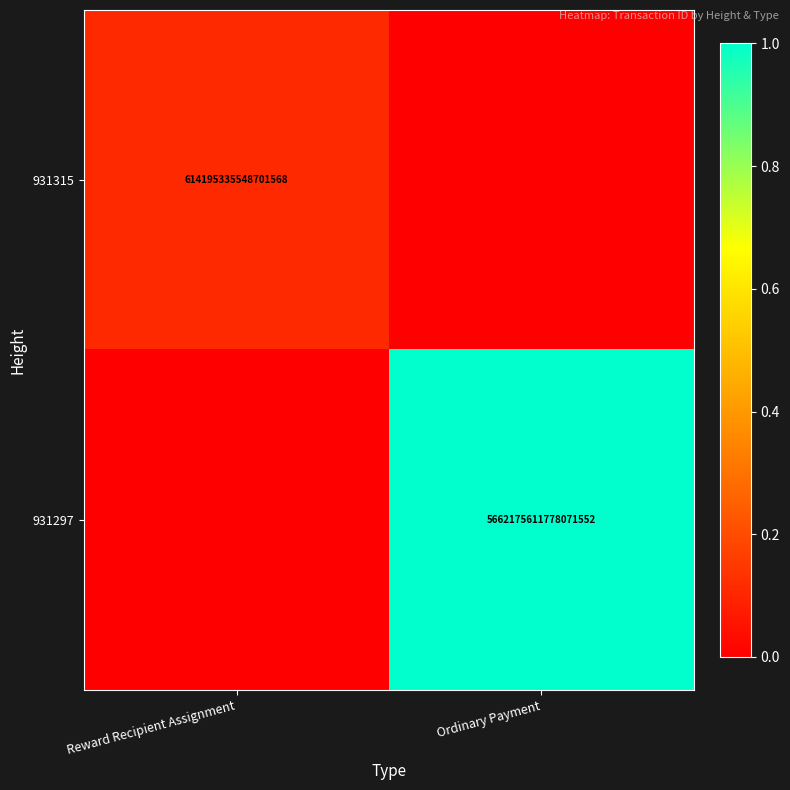

Is it true that 931297 equals 5662175611778071552 at Ordinary Payment?

True